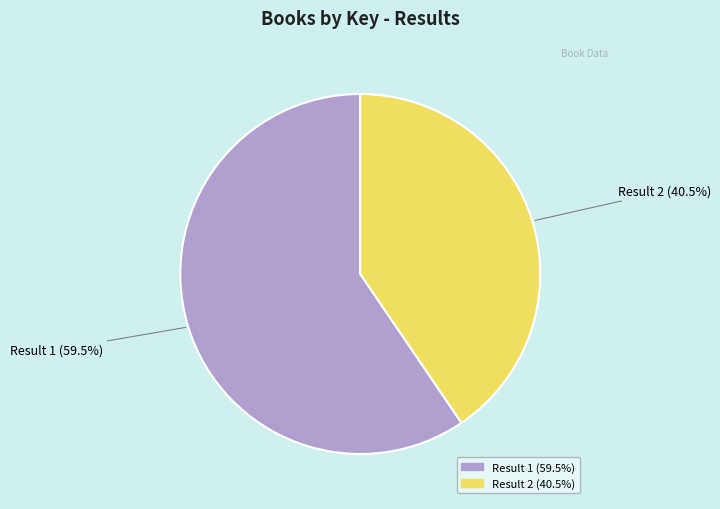

Count the number of slices in the pie.

2